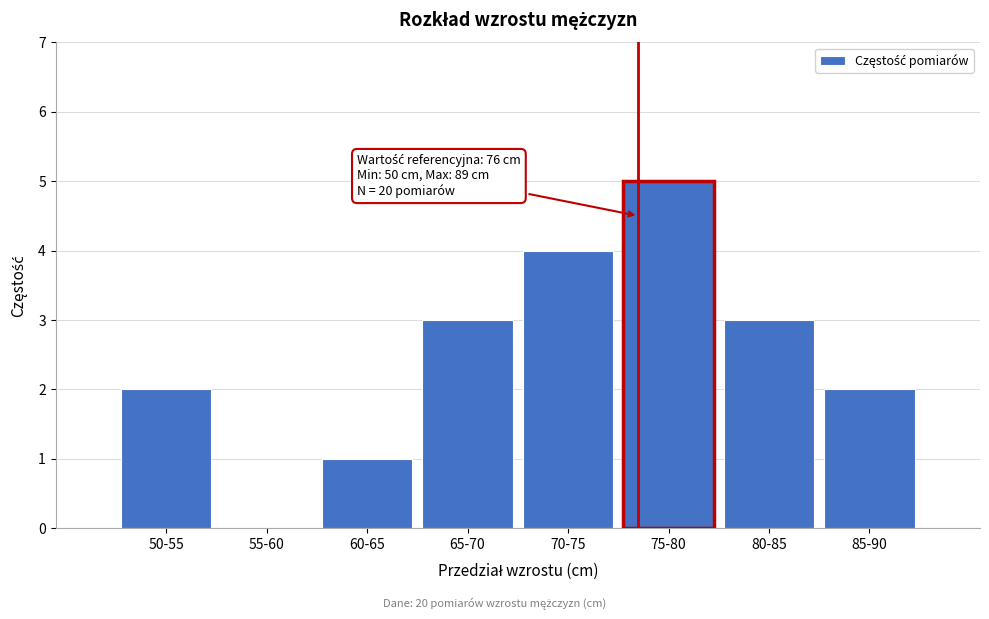

Reading right to left, list all the values displayed in this chart.

85-90=2	80-85=3	75-80=5	70-75=4	65-70=3	60-65=1	55-60=0	50-55=2